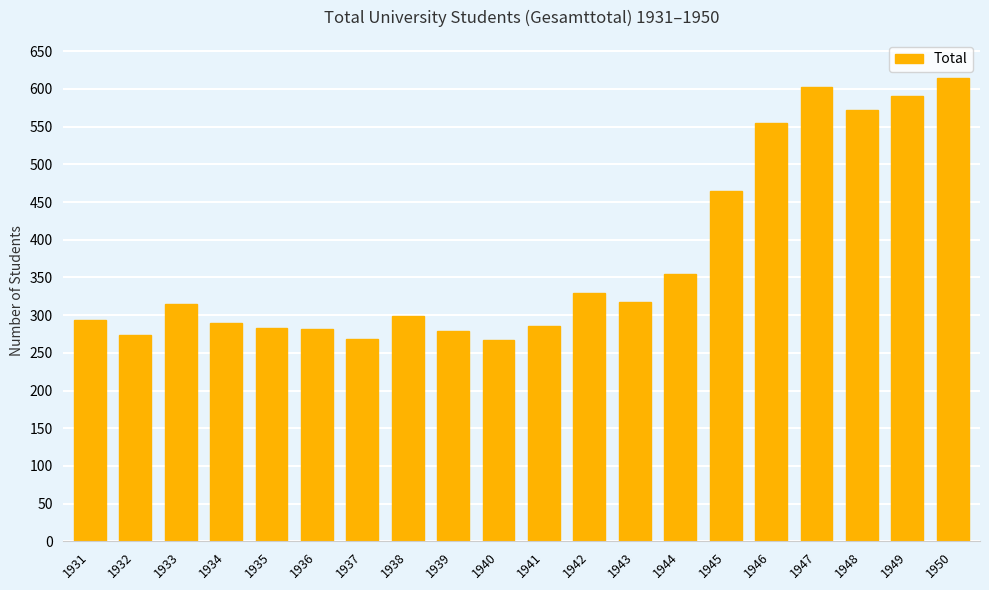

What is the value of the 18th bar from the left?

572